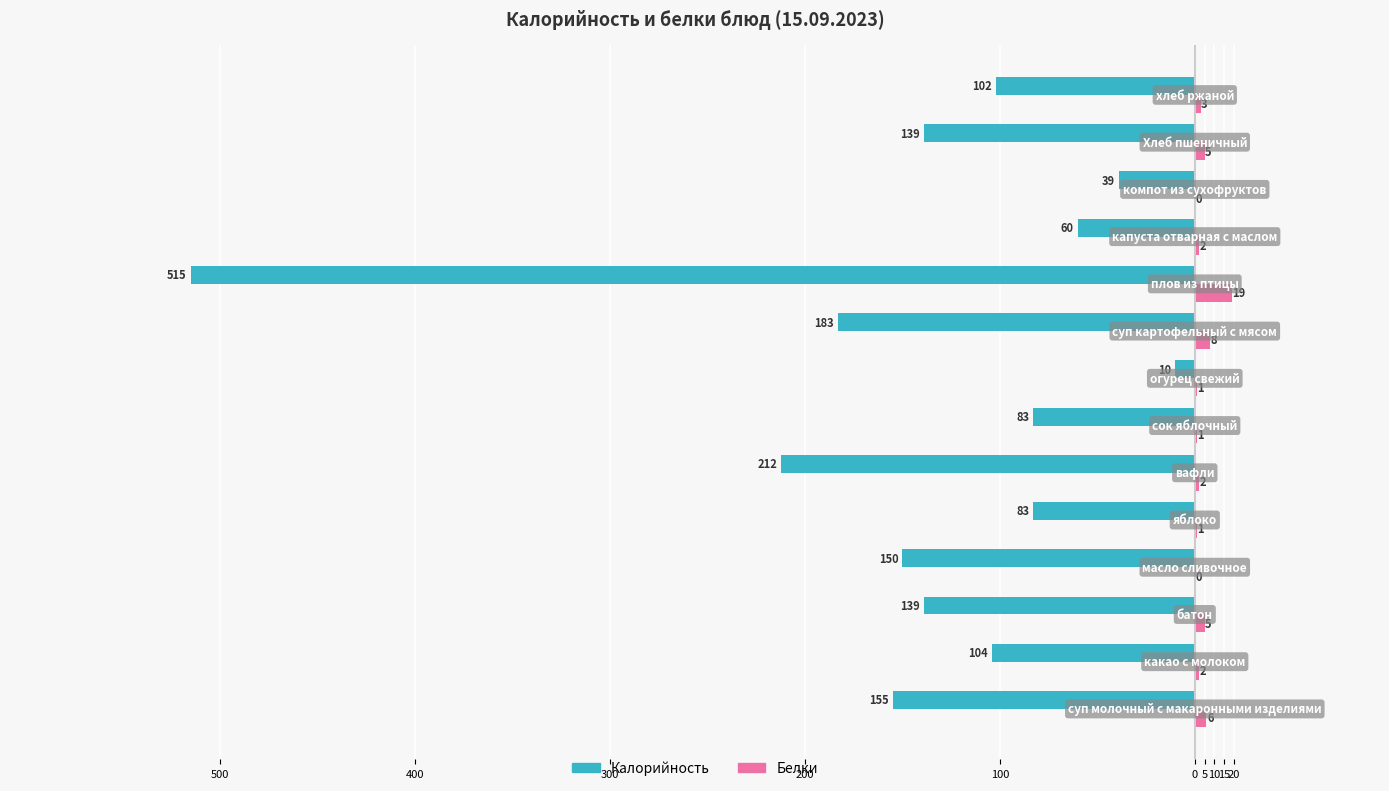

What are all the series names shown in the legend?

Калорийность, Белки